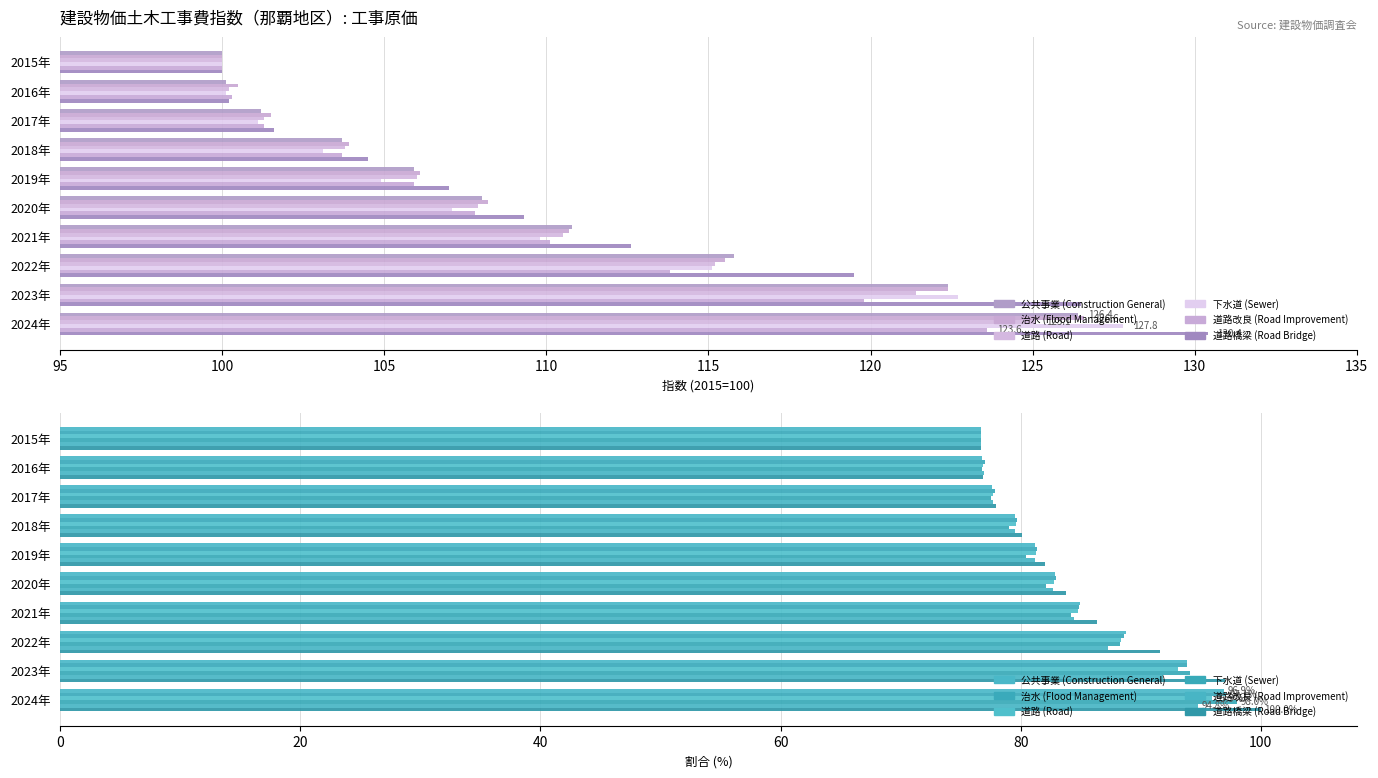

The value of 道路 (Road) at 2022年 is 20.9. True or false?

False